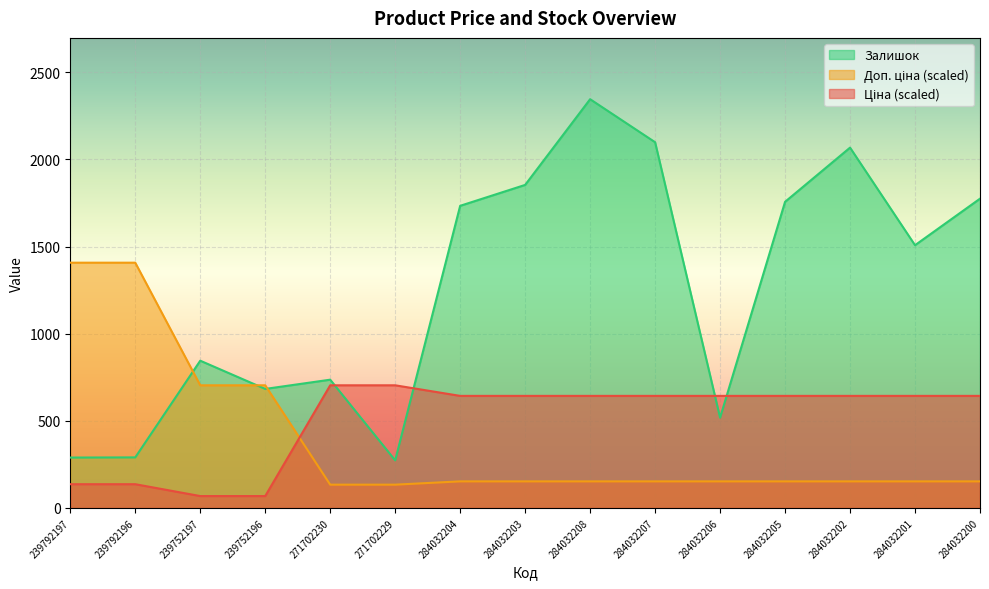

The value of Залишок at 239792196 is 290.0. True or false?

True